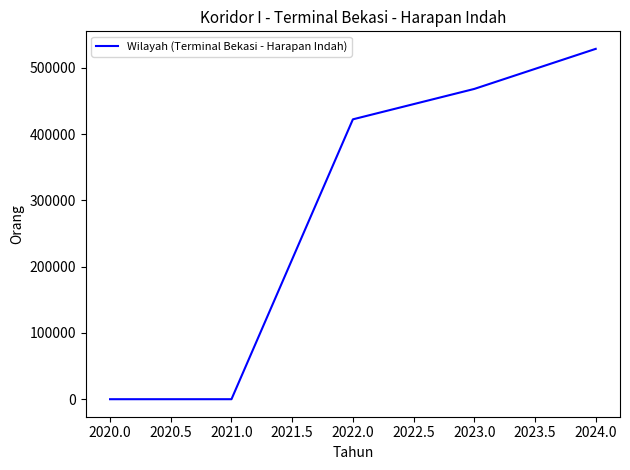

What is the average value?

283796